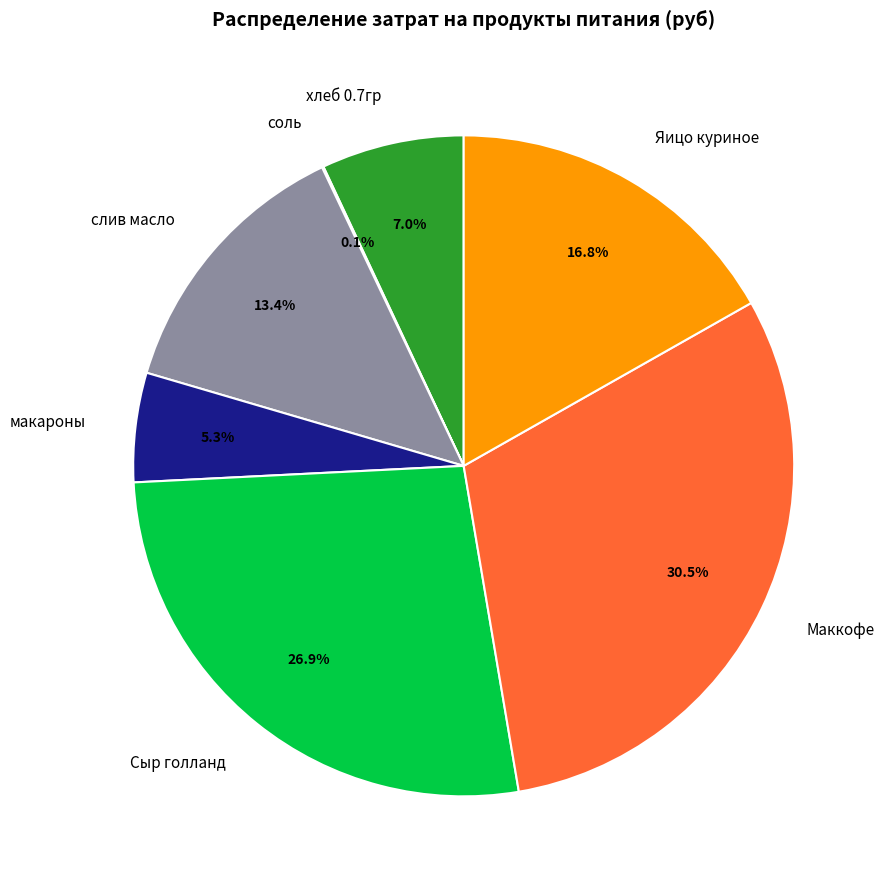

Does Маккофе account for over 50% of the chart?

No